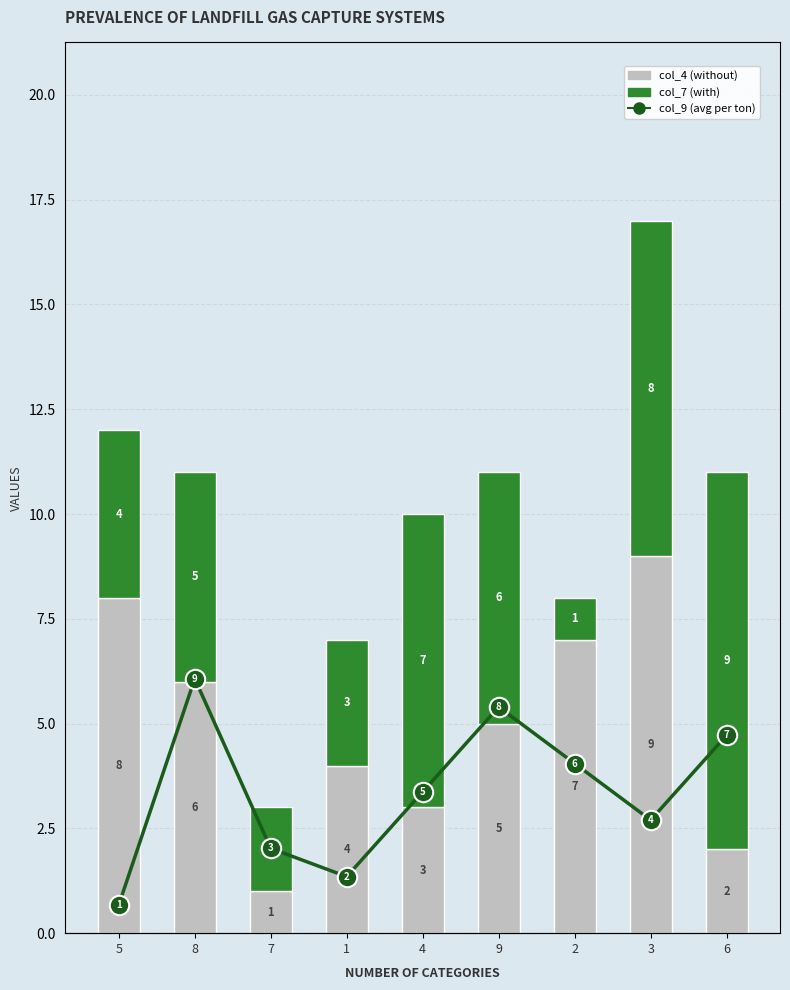

Which series changed the most between 1 and 6?

col_7 (with)